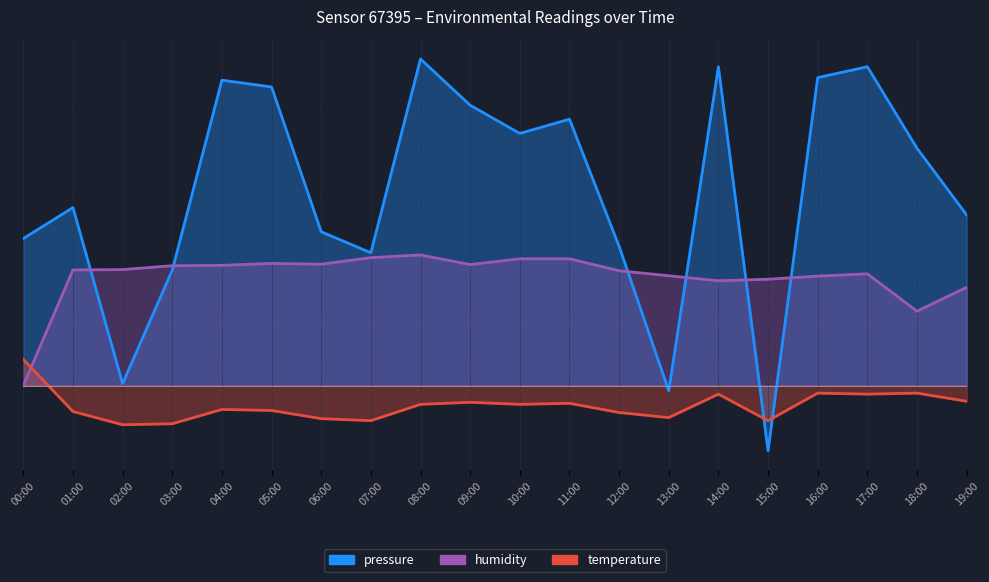

Which series has the largest total across all categories?

pressure